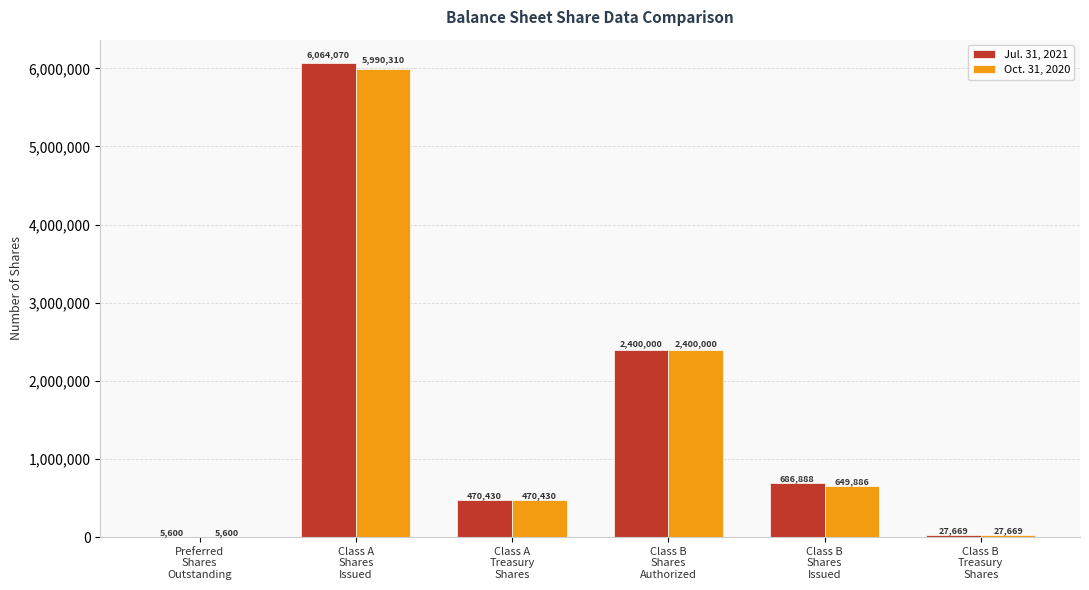

The Jul. 31, 2021 series shows 6064070 at Class A
Shares
Issued. True or false?

True